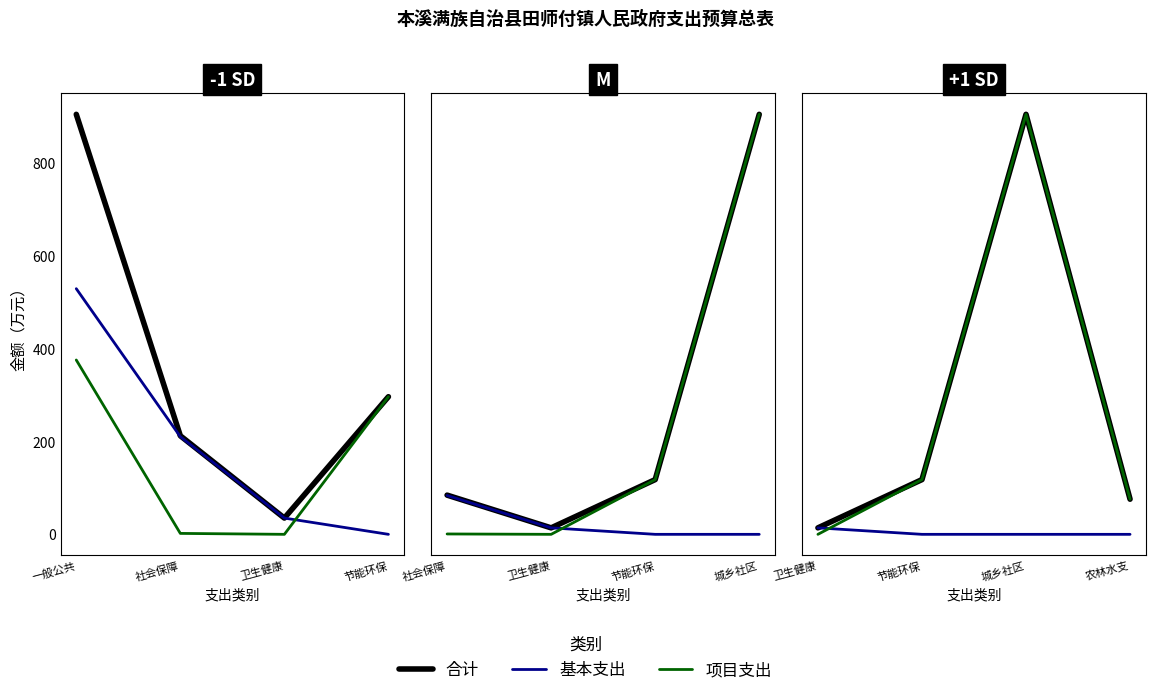

True or false: 合计 and 项目支出 cross at least once.

False